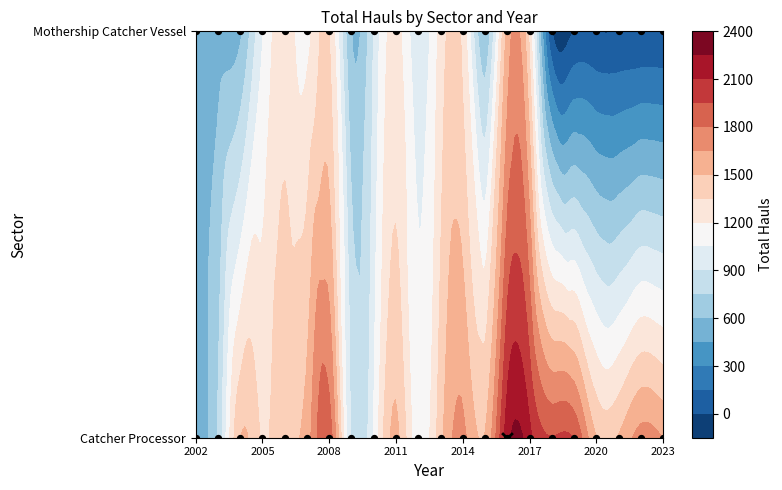

How many data points in Mothership Catcher Vessel are less than 908?

11